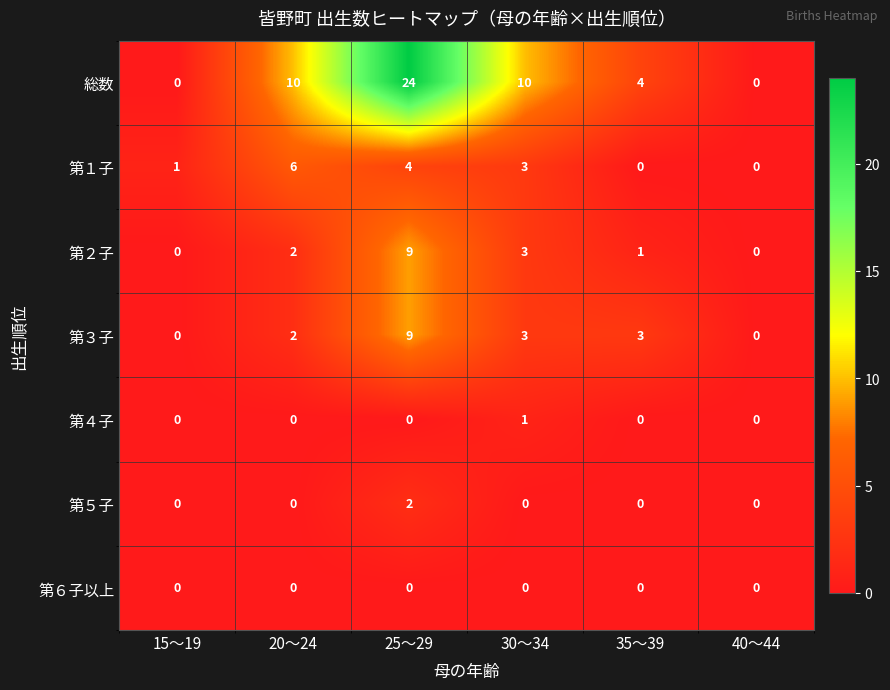

What is the total value across all series at 35～39?

8